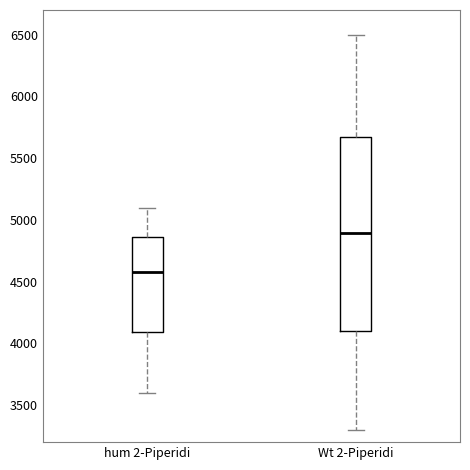

Reading left to right, transcribe this box plot: for each box, give where its median line is, the range the box spans, and where its two whiskers end, as read against the y-axis. The values are not printed on the chart, so give them approximately, as read against the axis.

hum 2-Piperidi: median 4600, box 4100 to 4850, whiskers 3600 to 5100
Wt 2-Piperidi: median 4900, box 4100 to 5650, whiskers 3300 to 6500